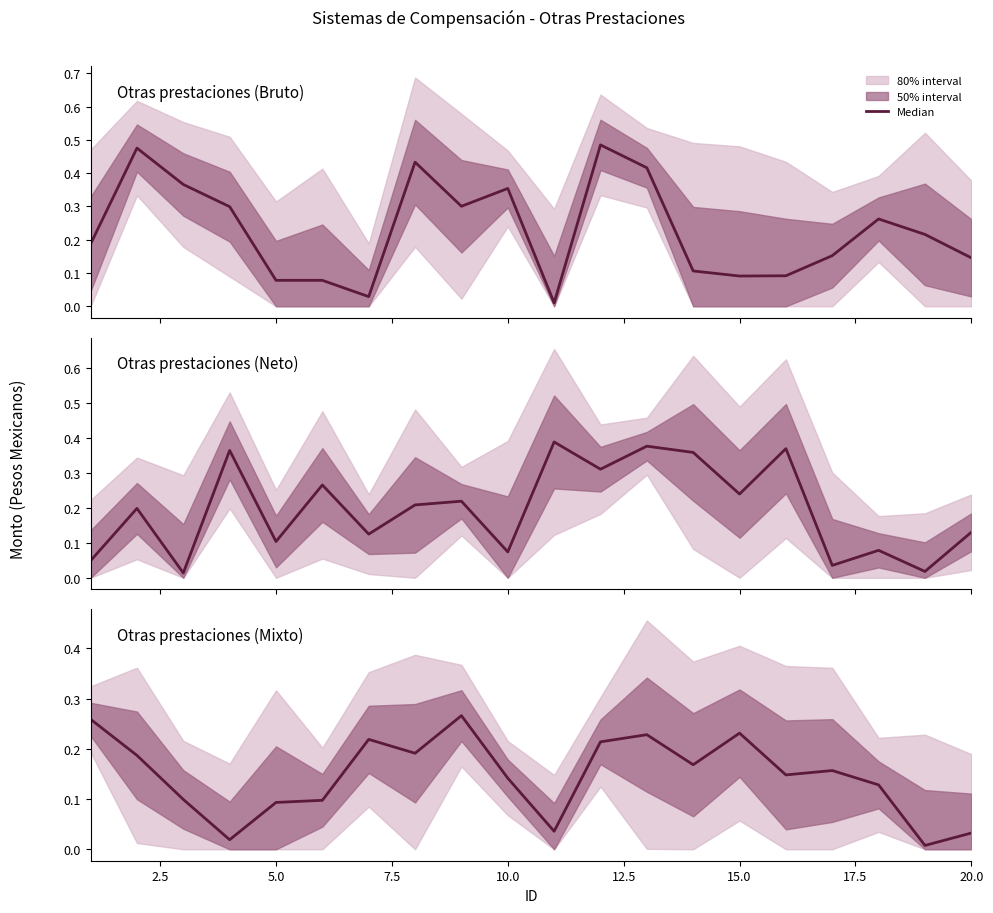

What is the average value?

0.1